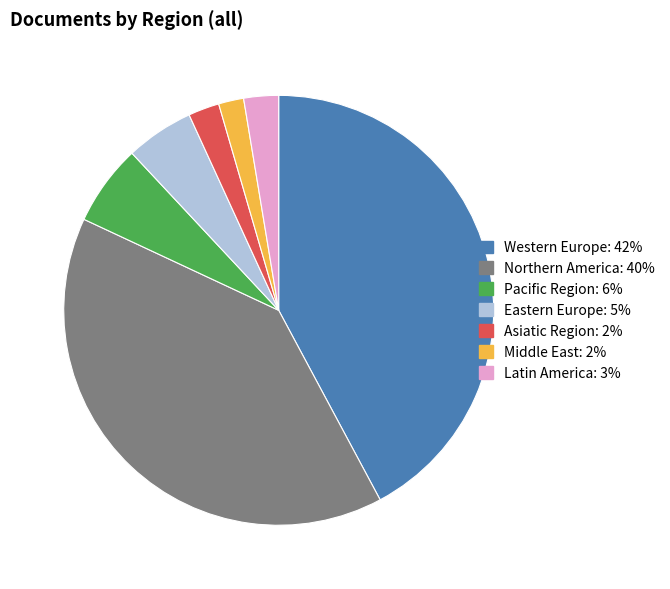

How many segments does this pie chart have?

7